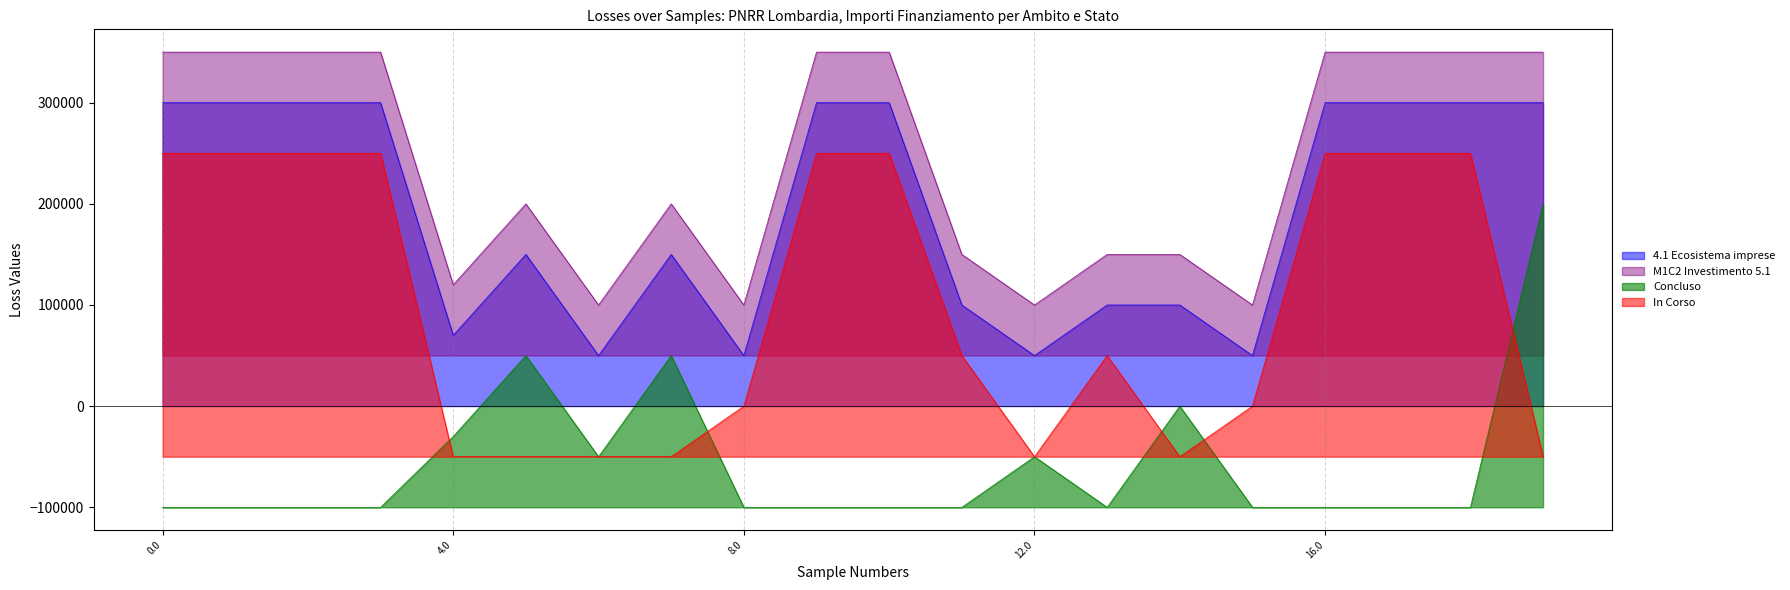

Which series has the largest total across all categories?

M1C2 Investimento 5.1